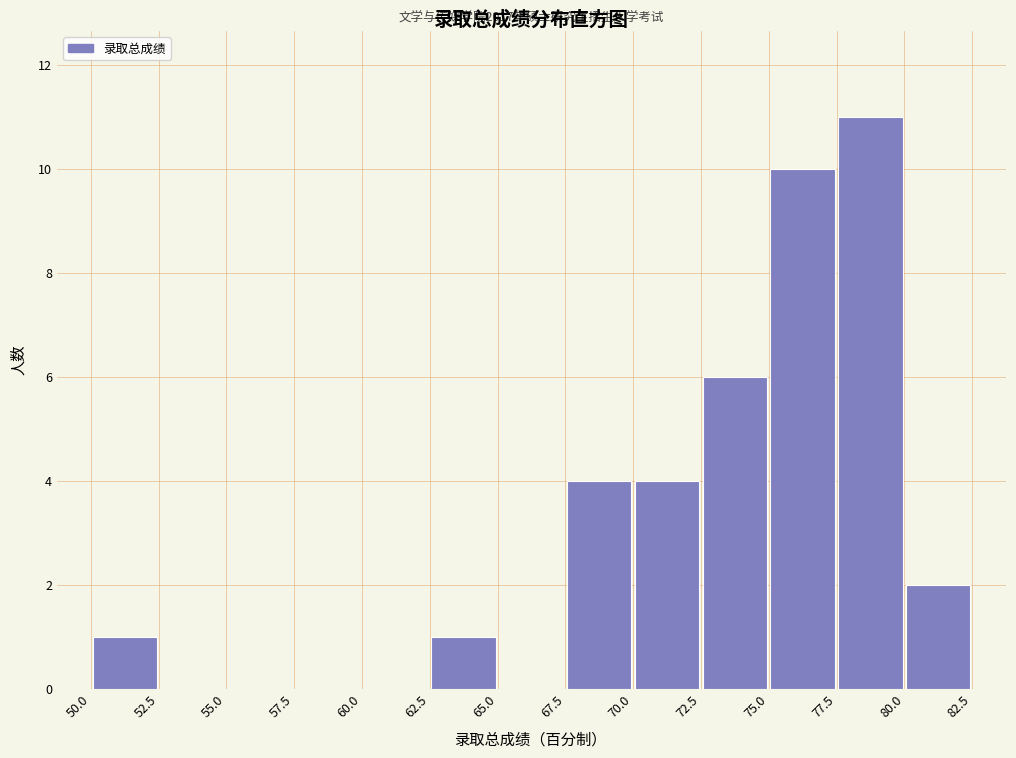

Over which range of the x-axis is the bar tallest?

77.5 to 80.0